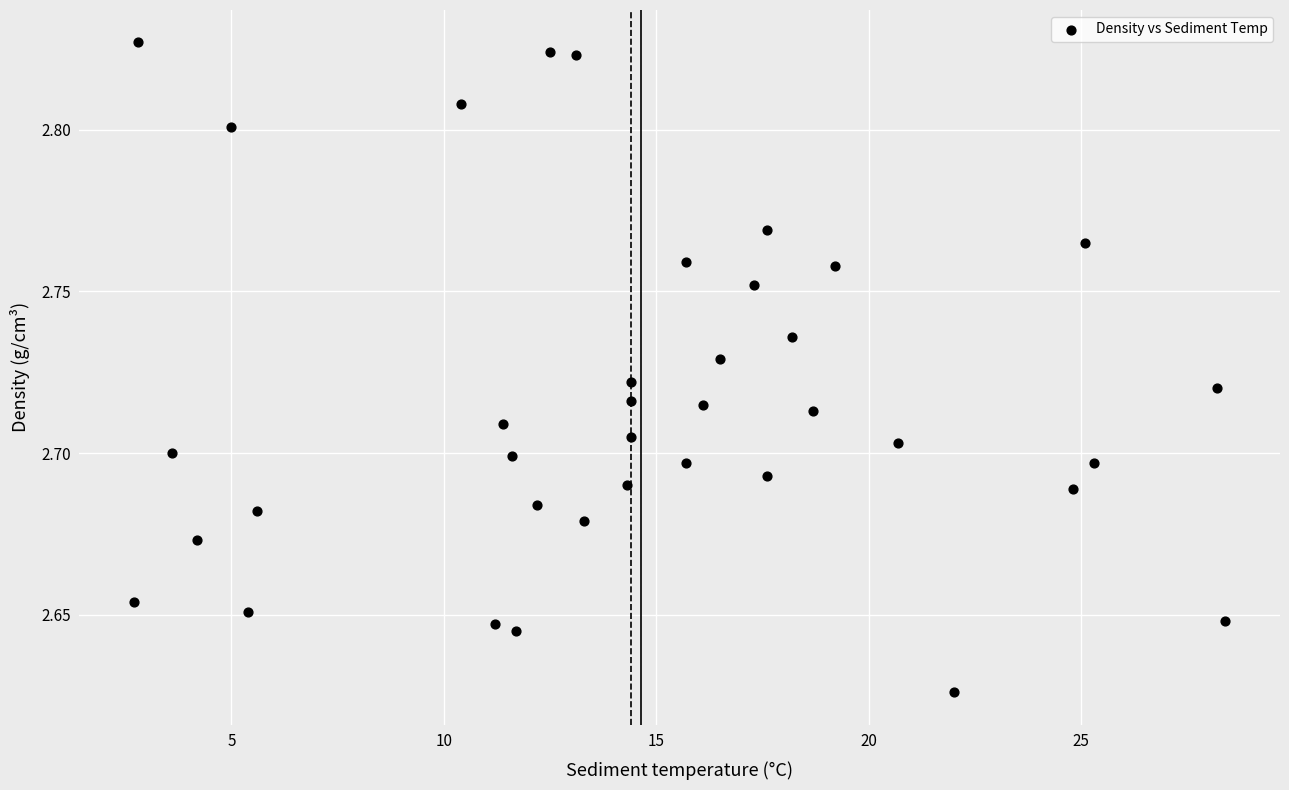

What is the range of X values (max minus min)?

25.7